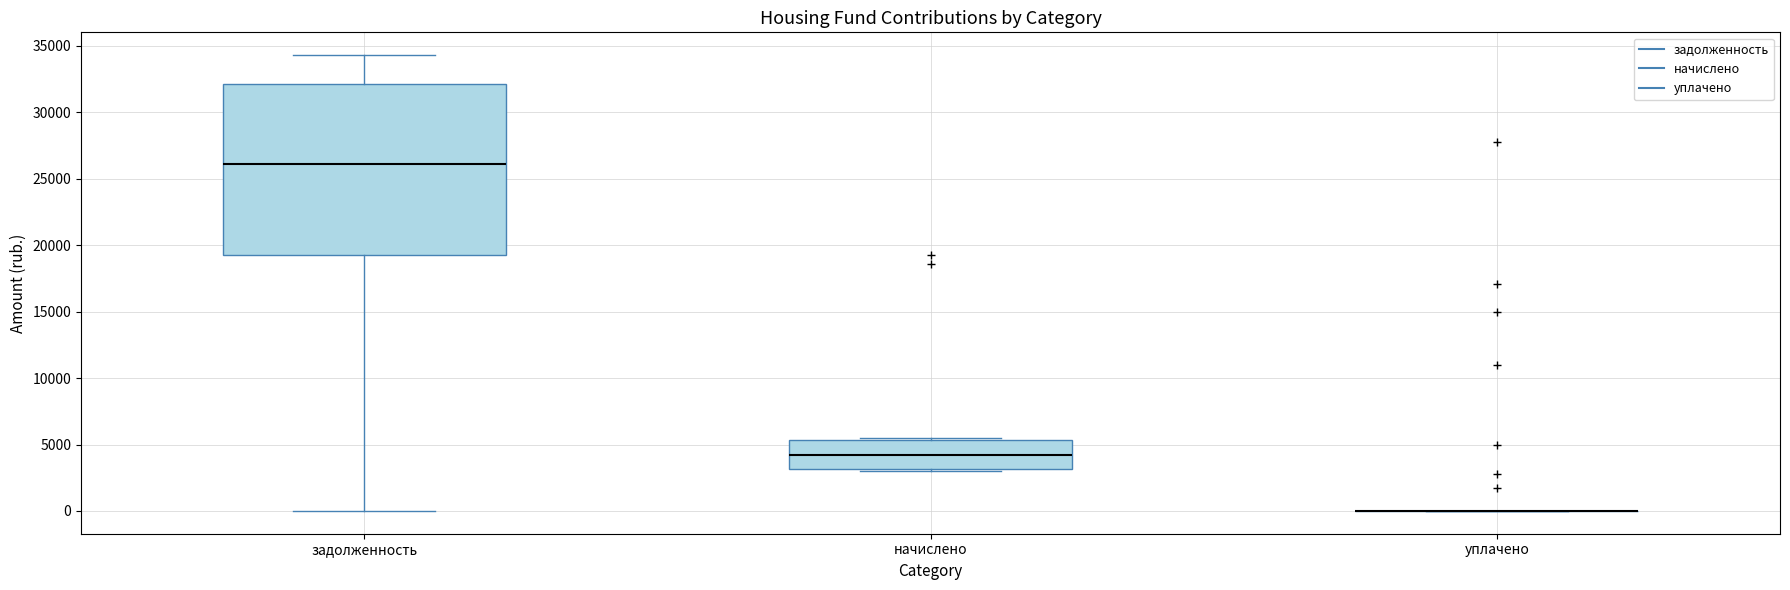

Where does the lower whisker of the box for задолженность end on the y-axis? The values are not printed on the chart, so give them approximately, as read against the axis.

0